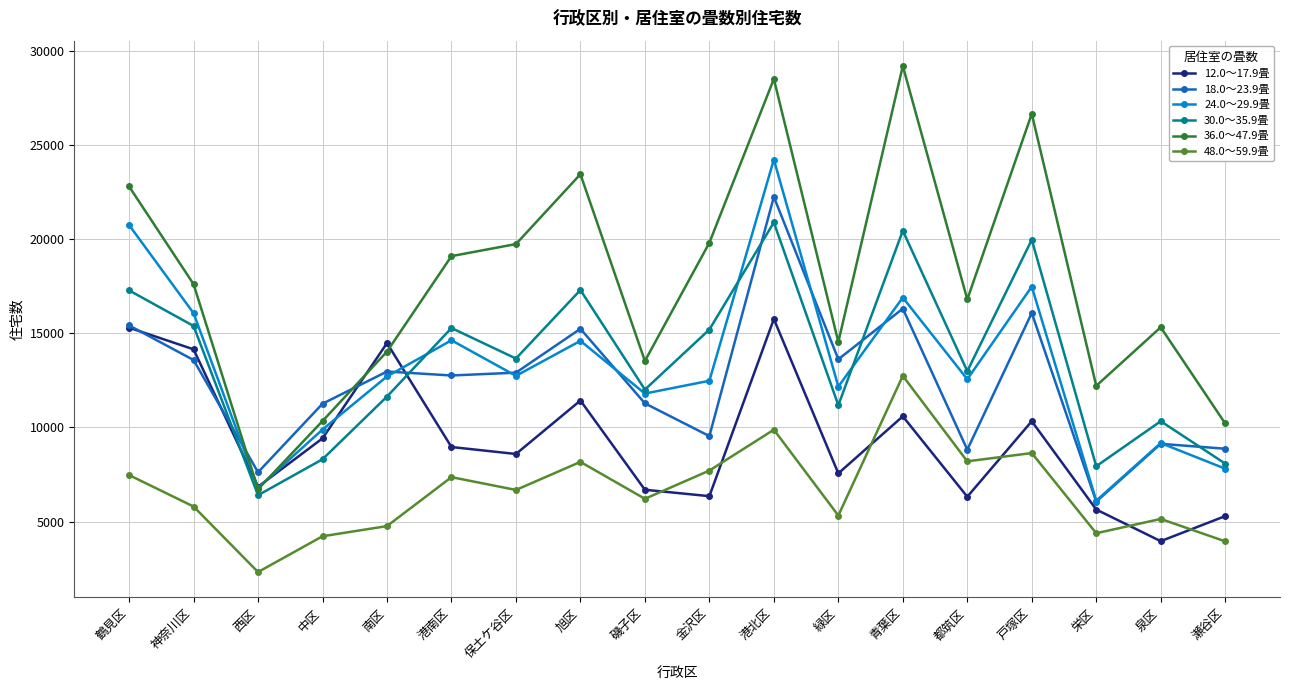

What is the difference between the second highest and second lowest values in the 30.0～35.9畳 series?

12510